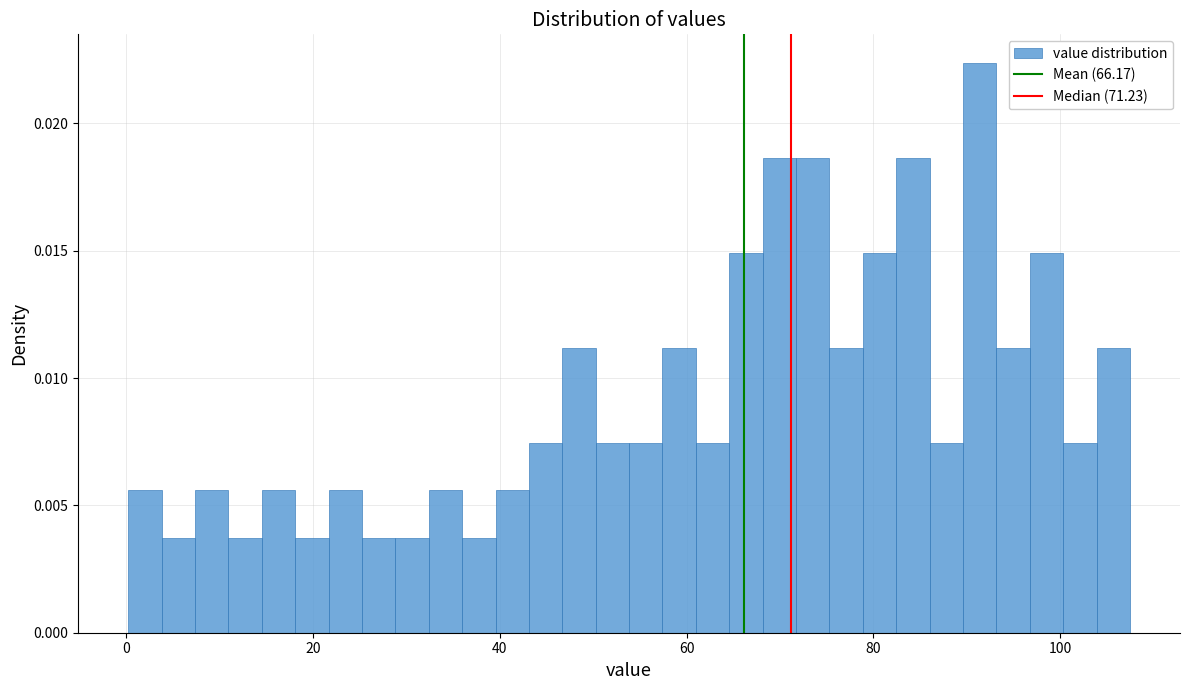

Around what value on the x-axis is the tallest bar? Give the approximate position of its centre, as read against the axis.

92